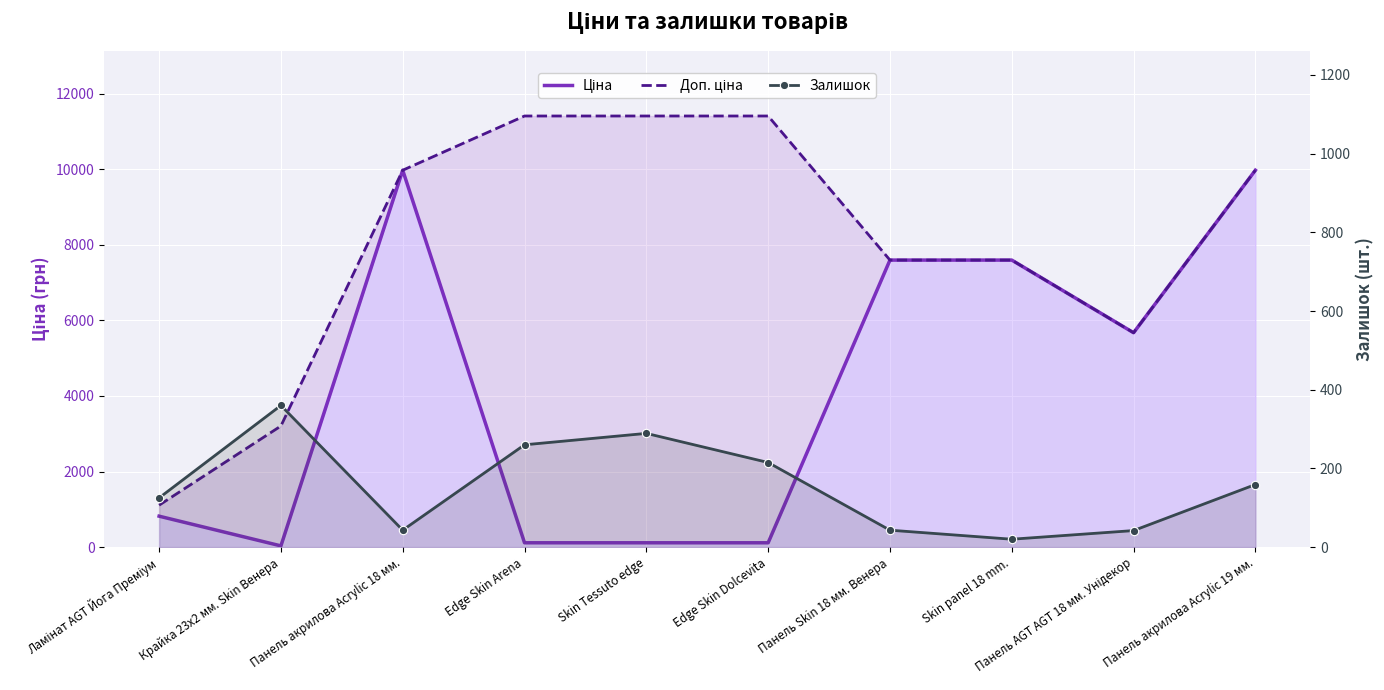

What is the minimum value shown in the chart?

20.0